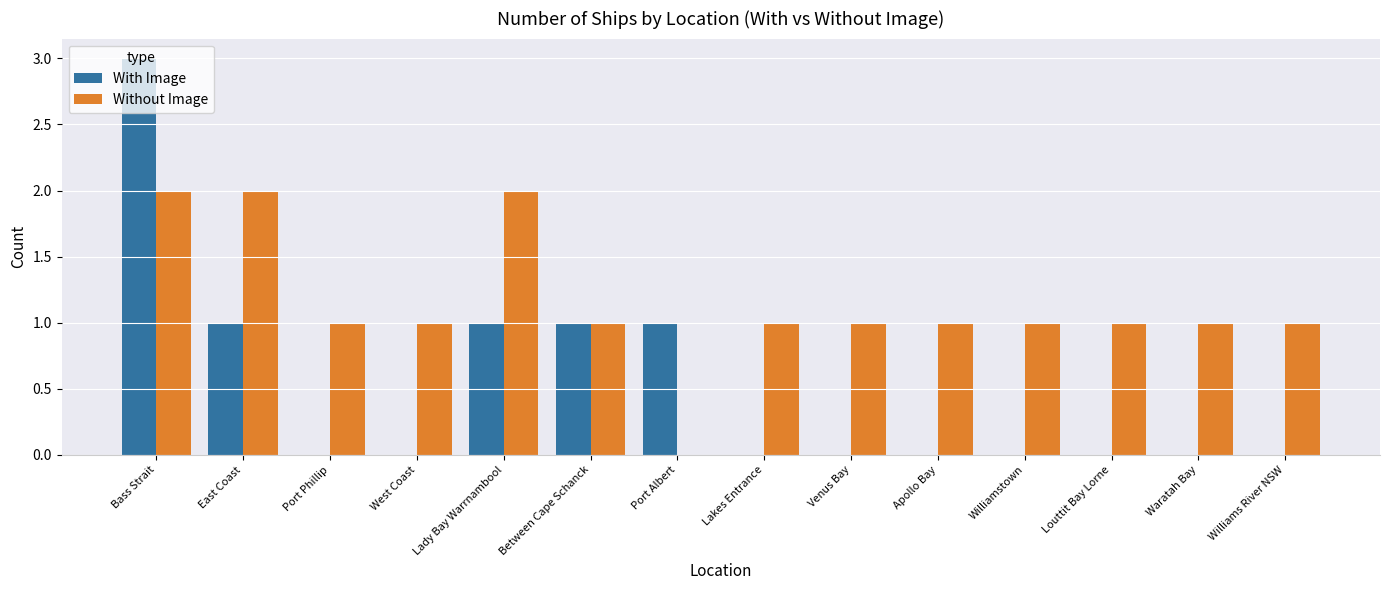

Reading left to right, what are all the values shown in this chart?

With Image: 3	1	0	0	1	1	1	0	0	0	0	0	0	0
Without Image: 2	2	1	1	2	1	0	1	1	1	1	1	1	1